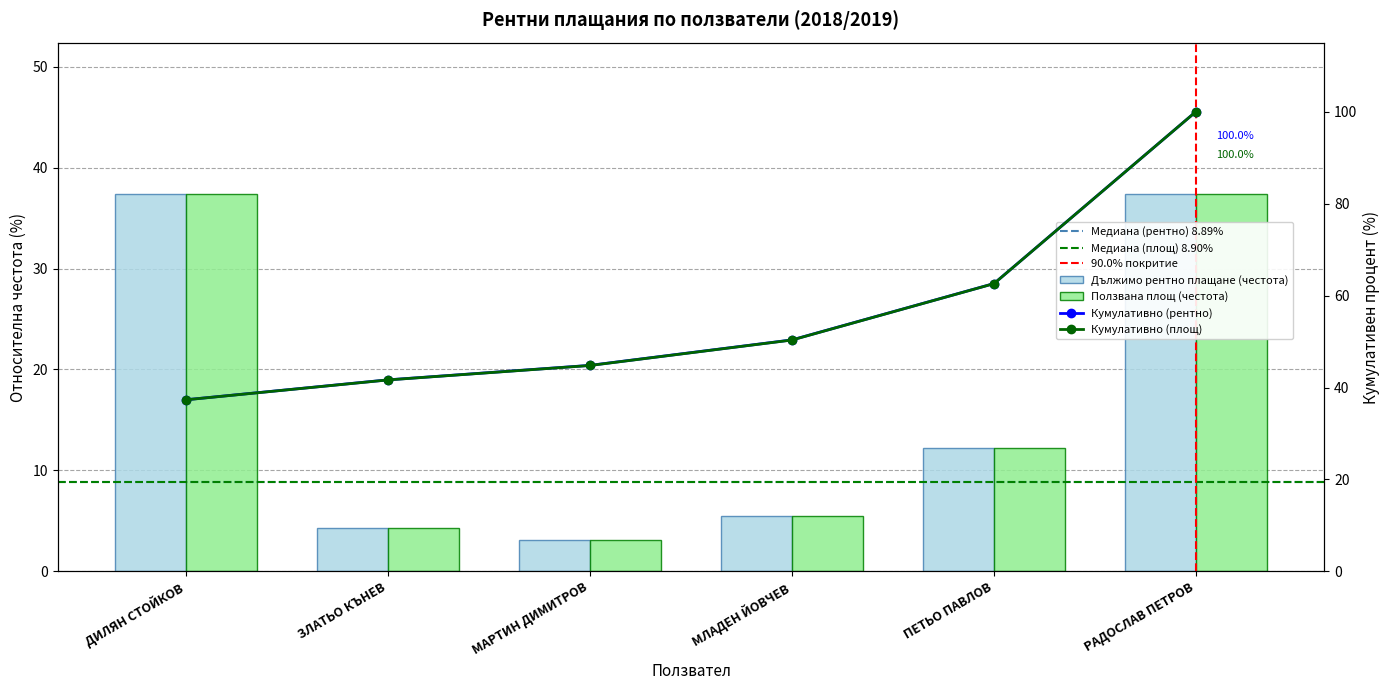

The value of Ползвана площ at РАДОСЛАВ ПЕТРОВ is 64.8. True or false?

False